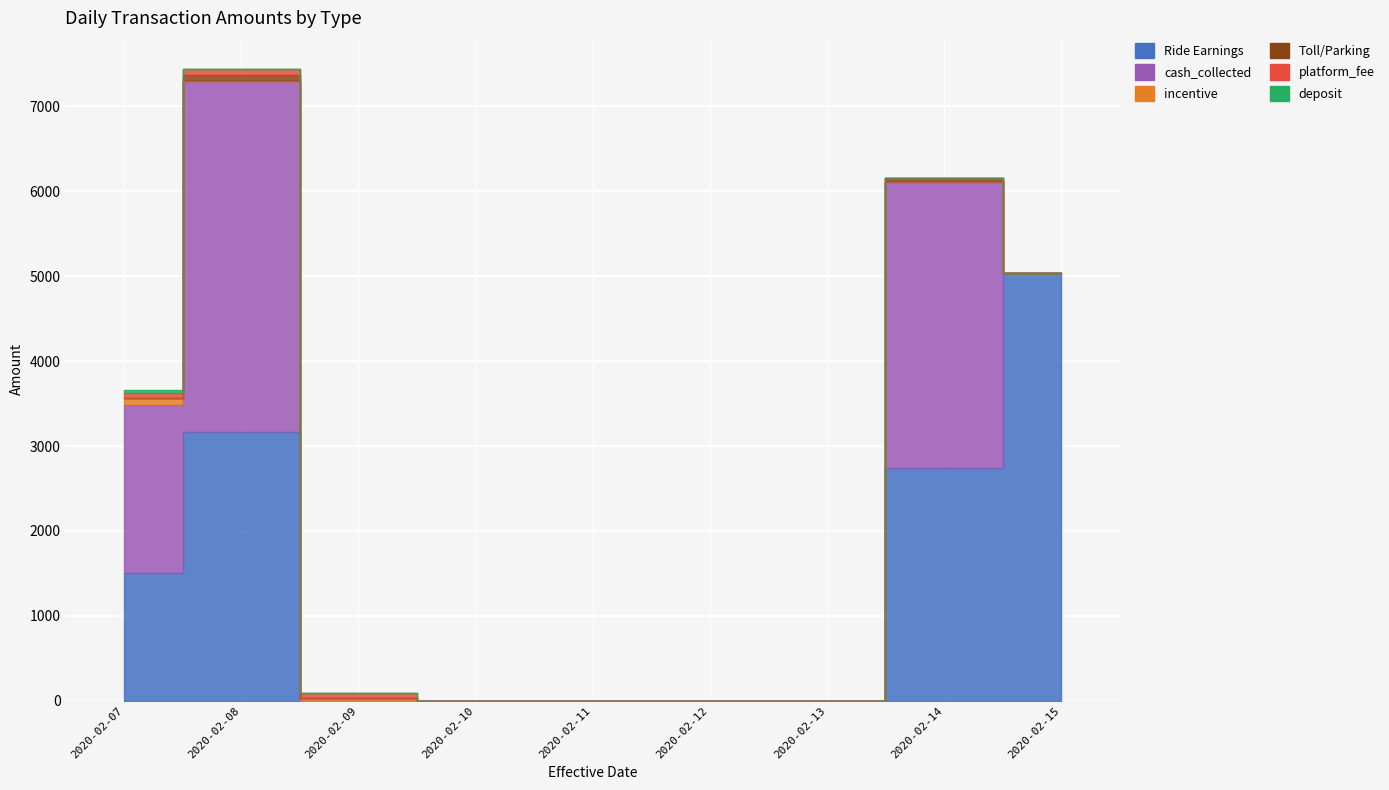

True or false: incentive has a value of 0.0 at 2020-02-10.

True